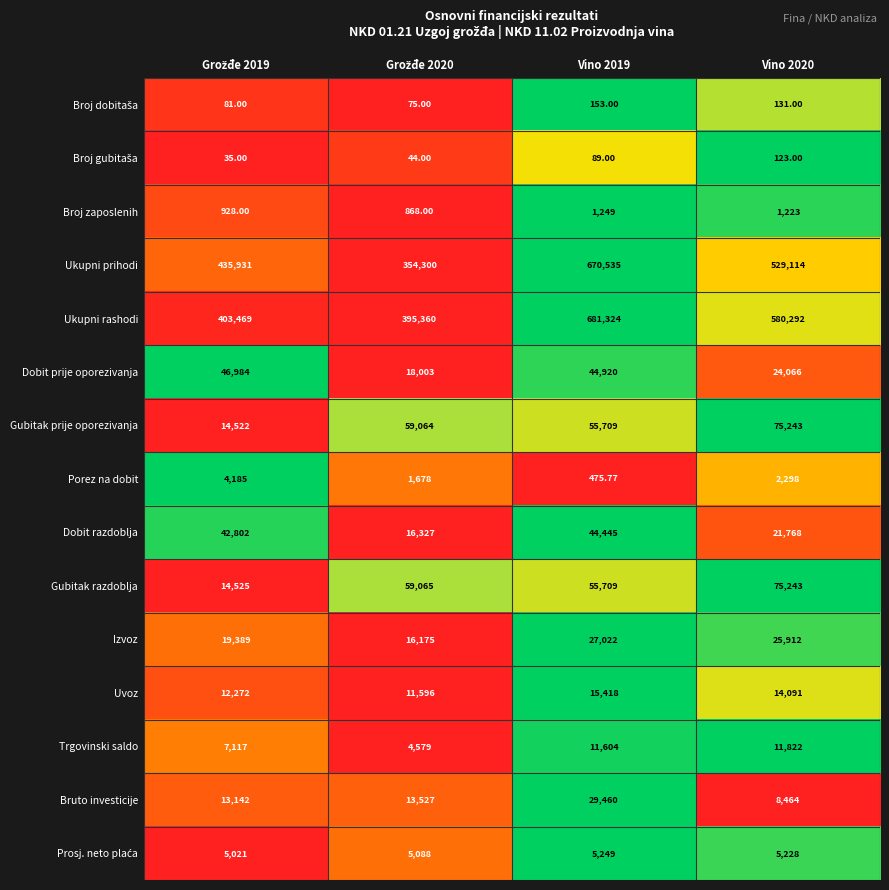

Which series has the widest spread of values?

Ukupni prihodi